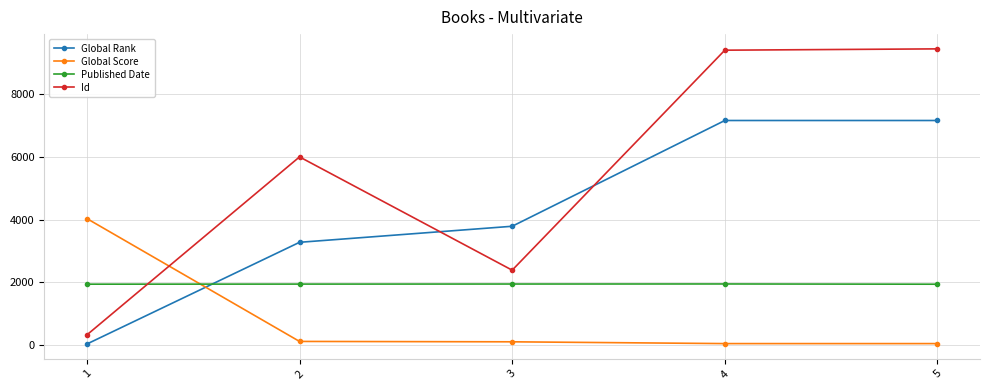

Which series has the largest range (max minus min)?

Id